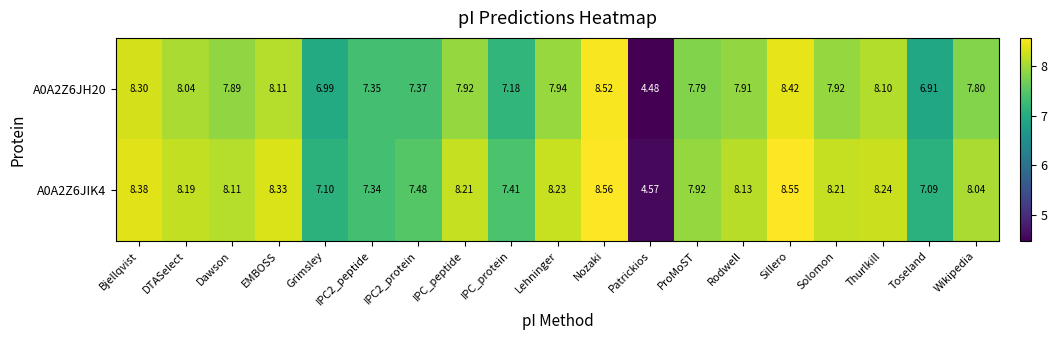

At which label is A0A2Z6JIK4 closest to 6?

Toseland